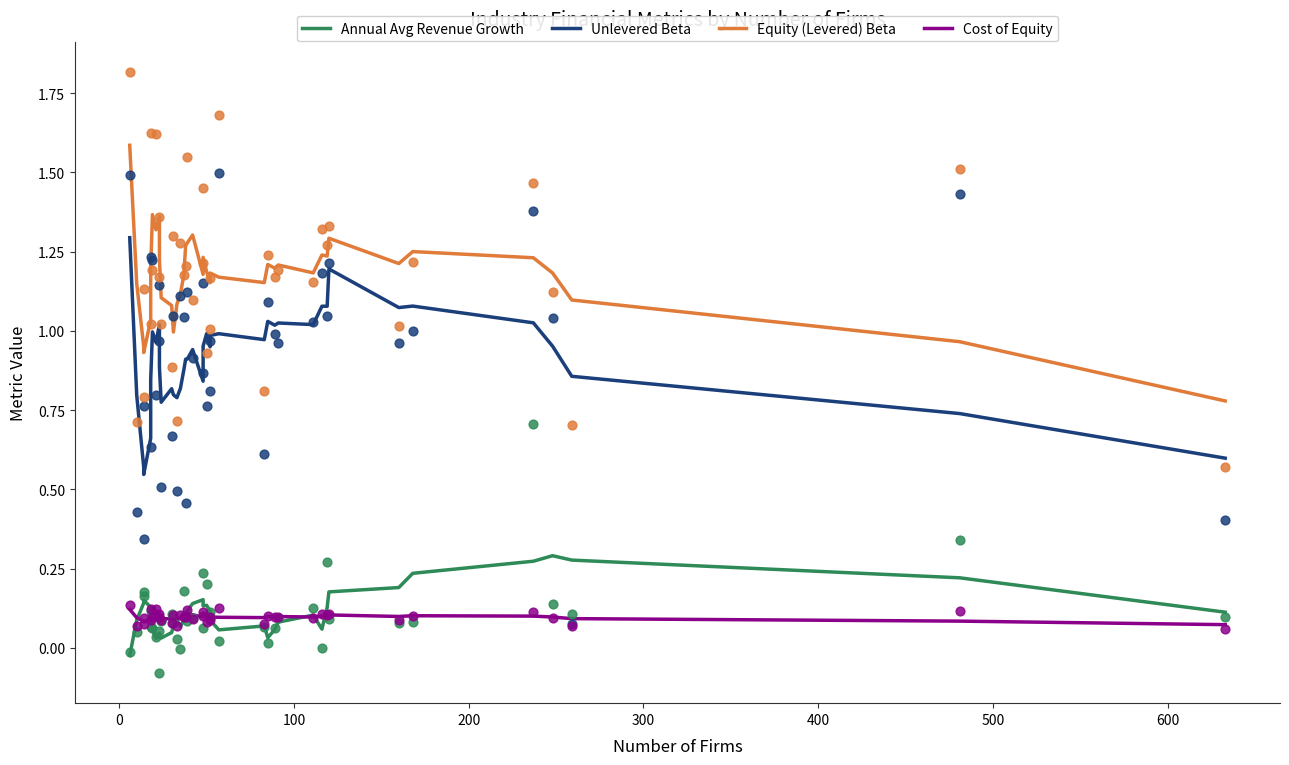

At how many categories does at least one series exceed 1?

35